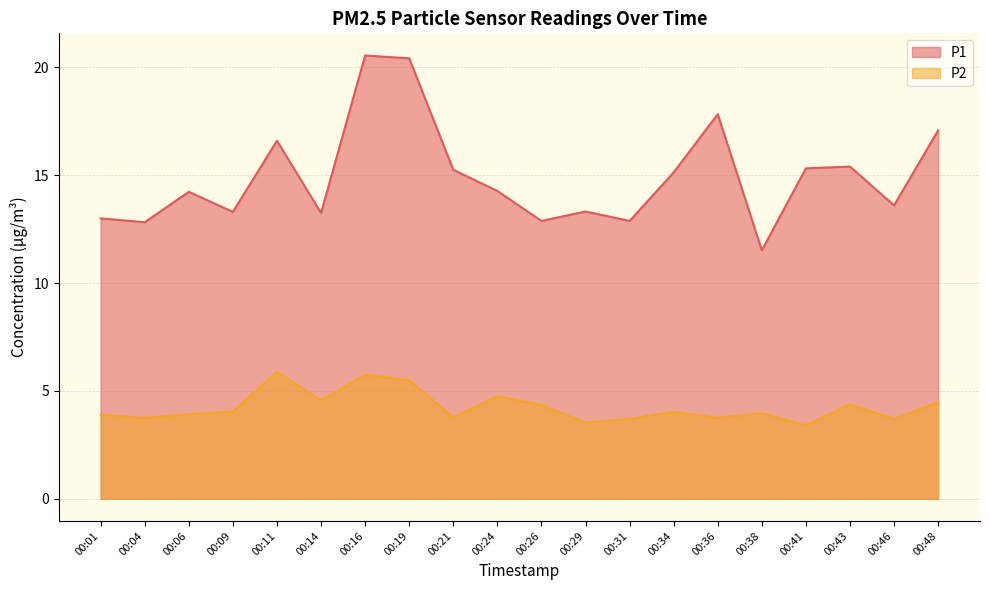

What is the difference between the highest and lowest values at 00:01?

9.1